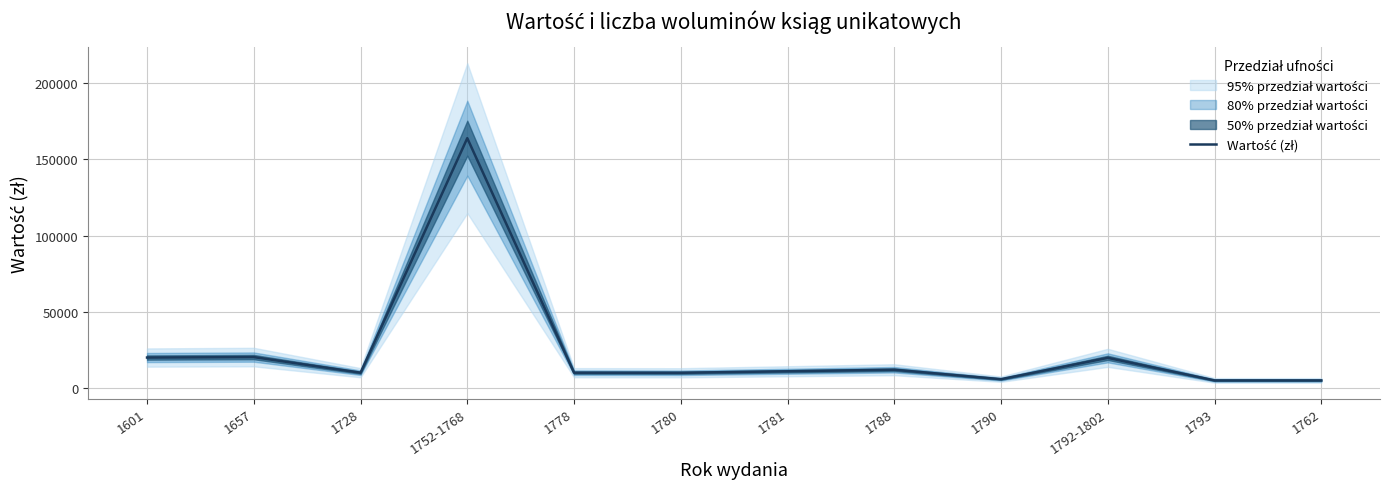

How many lines are shown in the chart?

1